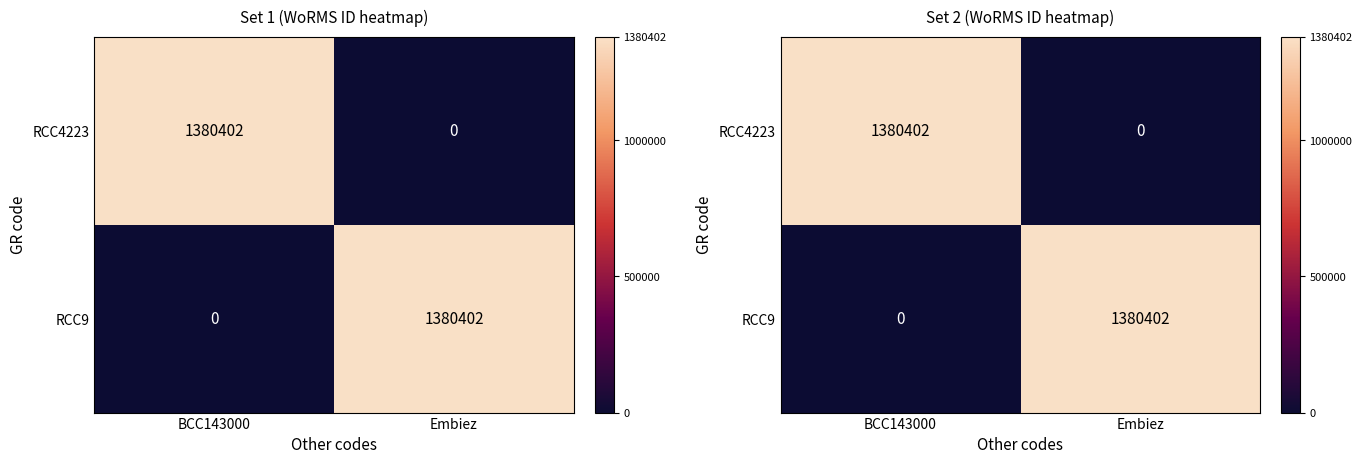

The RCC9 series shows 633601 at BCC143000. True or false?

False